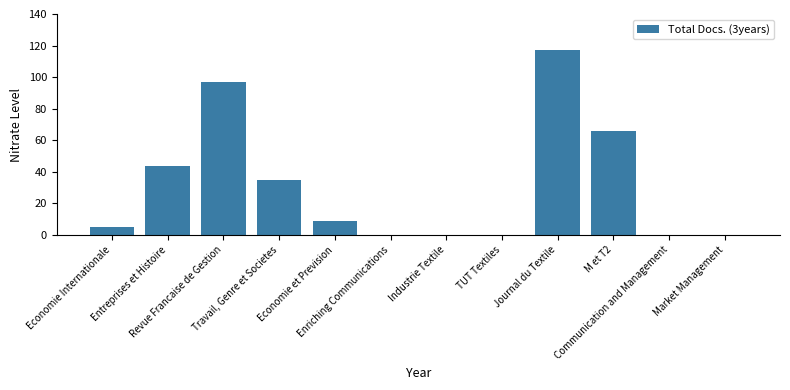

What is the sum of all values?

373